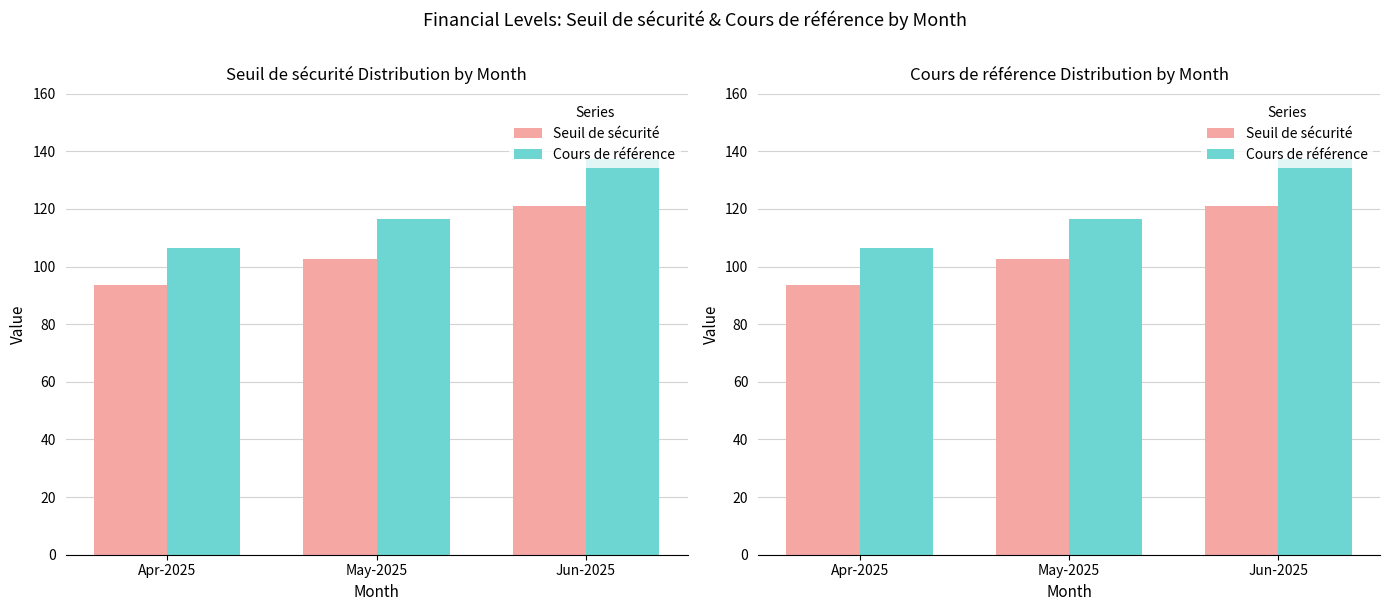

What is the difference between the maximum and minimum values in the Seuil de sécurité series?

27.2